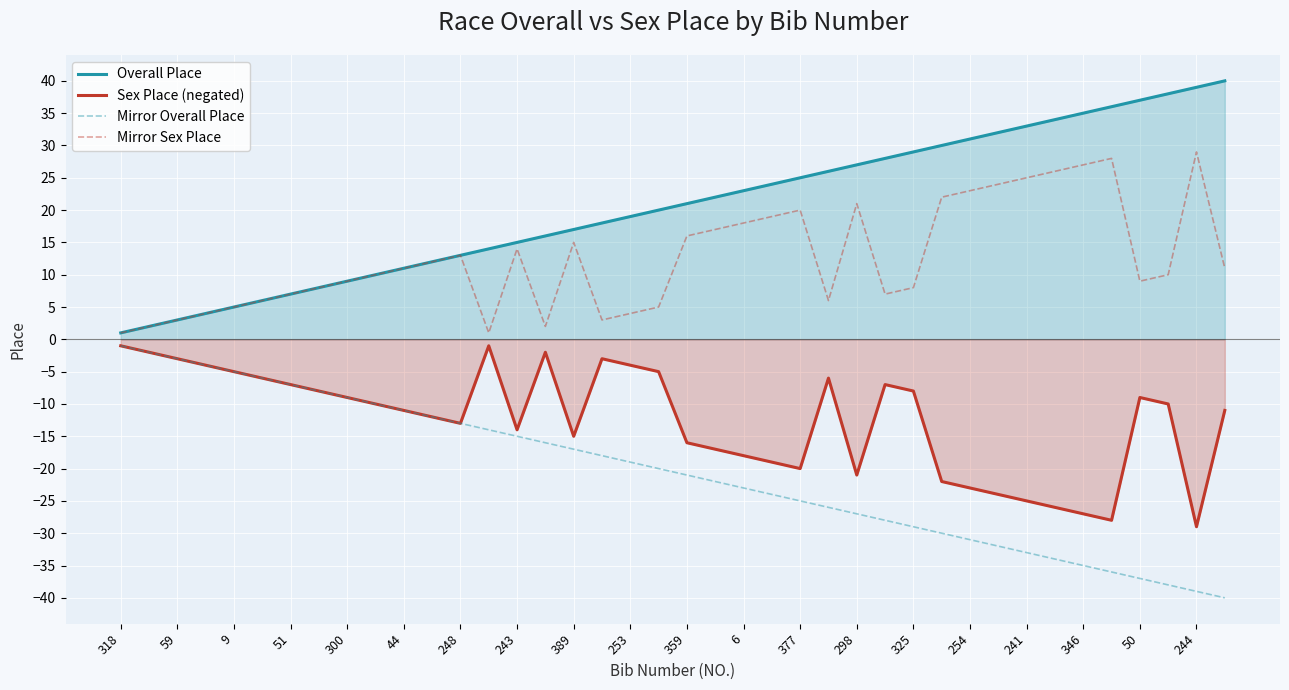

Does the chart display data point markers on the line(s)?

No